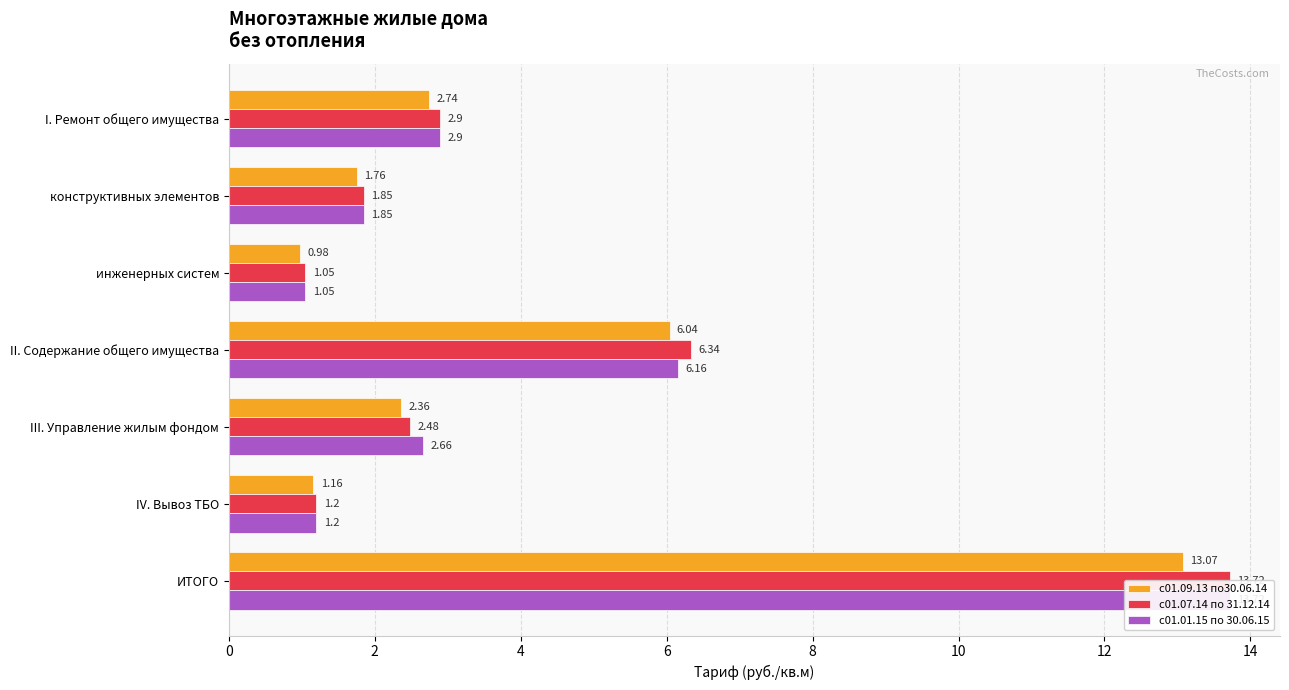

How many bars are there in each group?

3